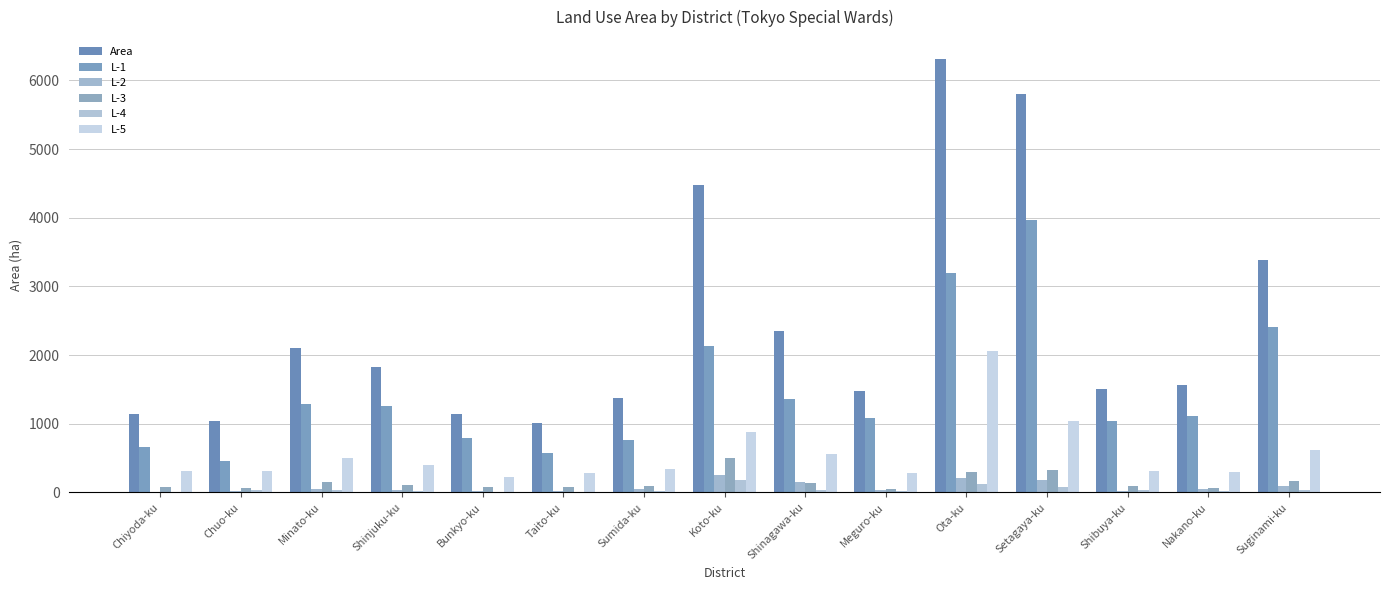

What position from the right is Setagaya-ku?

4